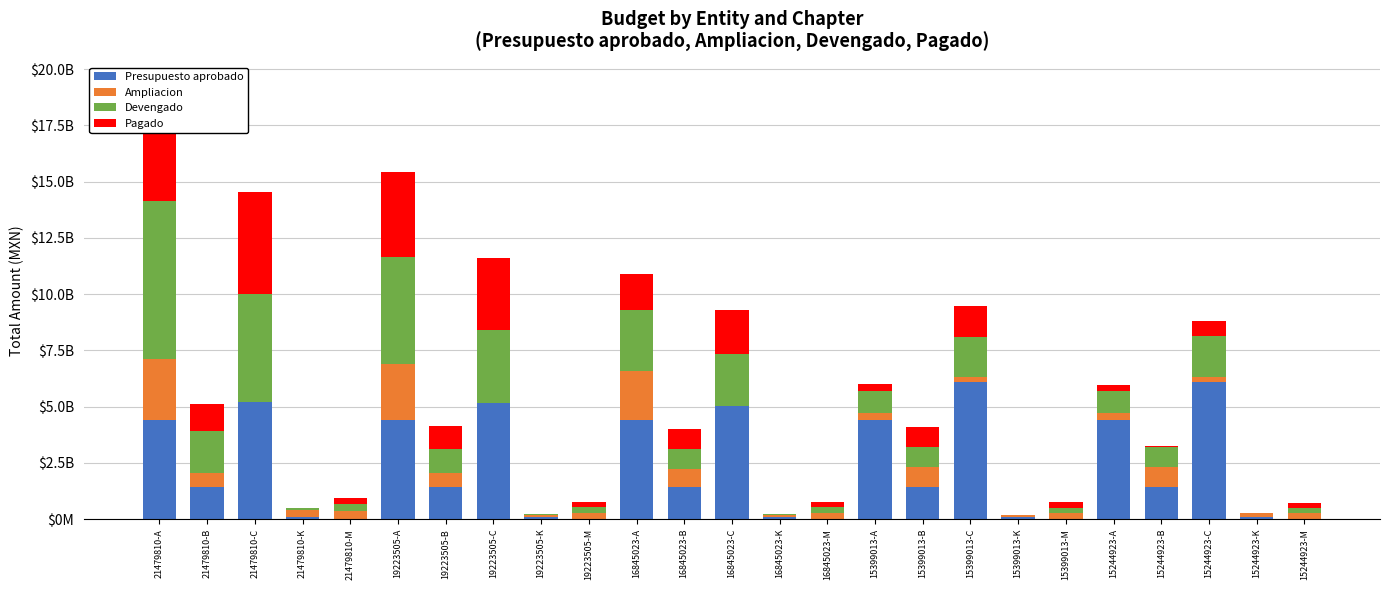

Reading right to left, list all the values displayed in this chart.

Presupuesto aprobado: 15244923-M=0.0	15244923-K=101577202.0	15244923-C=6079618492.0	15244923-B=1449896769.0	15244923-A=4395926098.0	15399013-M=0.0	15399013-K=101577202.0	15399013-C=6079618492.0	15399013-B=1449896769.0	15399013-A=4395926098.0	16845023-M=0.0	16845023-K=101577202.0	16845023-C=6079618492.0	16845023-B=1449896769.0	16845023-A=4395926098.0	19223505-M=0.0	19223505-K=101577202.0	19223505-C=6079618492.0	19223505-B=1449896769.0	19223505-A=4395926098.0	21479810-M=0.0	21479810-K=101577202.0	21479810-C=6079618492.0	21479810-B=1449896769.0	21479810-A=4395926098.0
Ampliacion: 15244923-M=253907459.5	15244923-K=174369384.0	15244923-C=247248985.2	15244923-B=888889139.8	15244923-A=311113247.7	15399013-M=253907459.5	15399013-K=75460181.9	15399013-C=238222655.2	15399013-B=888889139.8	15399013-A=311113247.7	16845023-M=270595038.9	16845023-K=77528719.6	16845023-C=-1042181158.0	16845023-B=762303162.8	16845023-A=2191695798.0	19223505-M=282239231.0	19223505-K=78350346.5	19223505-C=-912658046.4	19223505-B=594750982.0	19223505-A=2508877312.0	21479810-M=361204315.7	21479810-K=300916644.7	21479810-C=-873536474.1	21479810-B=611990415.5	21479810-A=2709972949.0
Devengado: 15244923-M=248454674.7	15244923-K=10484871.6	15244923-C=1801736832.0	15244923-B=881506841.8	15244923-A=979003135.4	15399013-M=248454674.7	15399013-K=10254871.6	15399013-C=1758798560.0	15399013-B=881506841.8	15399013-A=976377901.4	16845023-M=248454674.7	16845023-K=38376394.6	16845023-C=2283623741.0	16845023-B=916721175.8	16845023-A=2725759671.0	19223505-M=248454674.7	19223505-K=38376394.6	19223505-C=3243991491.0	19223505-B=1079529769.0	19223505-A=4741060347.0	21479810-M=296808789.2	21479810-K=72669674.7	21479810-C=4817812035.0	21479810-B=1872640357.0	21479810-A=7048264567.0
Pagado: 15244923-M=206602056.0	15244923-K=556778.6	15244923-C=689179770.7	15244923-B=31208661.9	15244923-A=284112470.0	15399013-M=248454674.7	15399013-K=9311157.3	15399013-C=1388901194.0	15399013-B=874748906.7	15399013-A=339118102.6	16845023-M=248454674.7	16845023-K=9311157.3	16845023-C=1975097395.0	16845023-B=886127452.4	16845023-A=1561092729.0	19223505-M=248454674.7	19223505-K=9311157.3	19223505-C=3180477131.0	19223505-B=1024750804.0	19223505-A=3773564923.0	21479810-M=275809098.8	21479810-K=37397953.0	21479810-C=4526050890.0	21479810-B=1170197691.0	21479810-A=5193309661.0